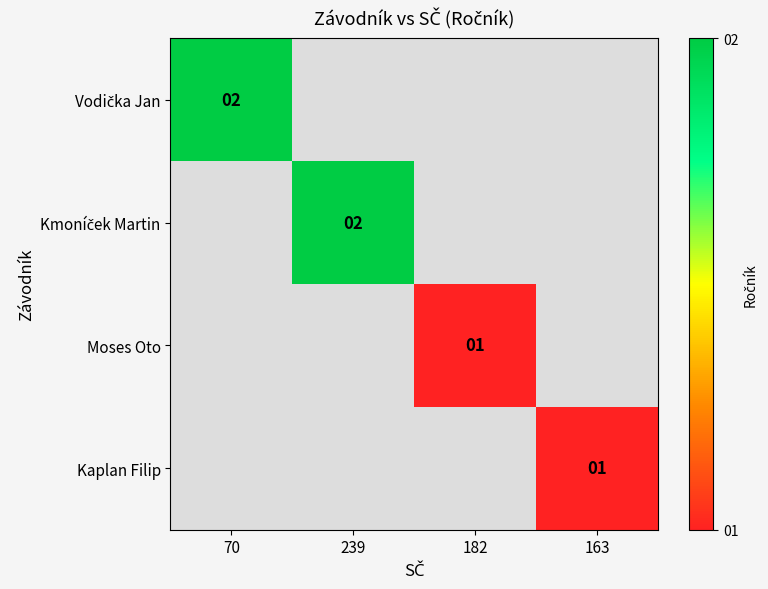

At which label does Kmoníček Martin reach its peak?

70